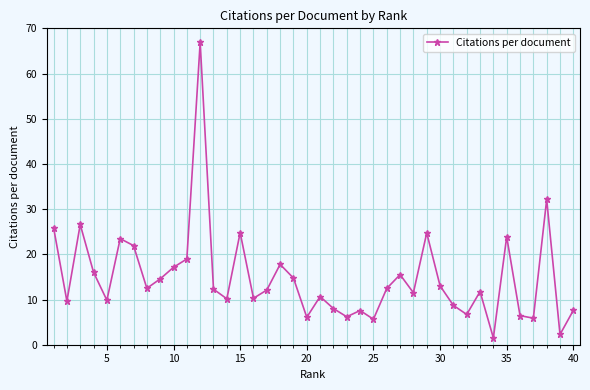

True or false: the data has more than 1 interior local peaks.

True